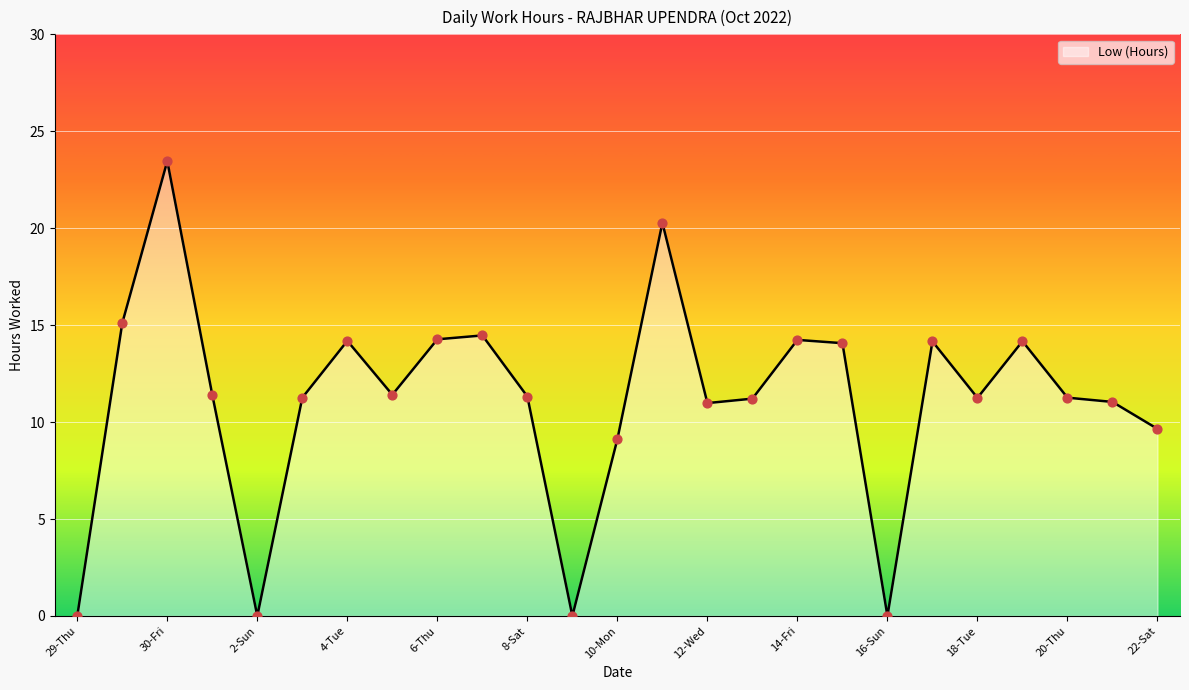

What is the greatest value displayed?

23.5